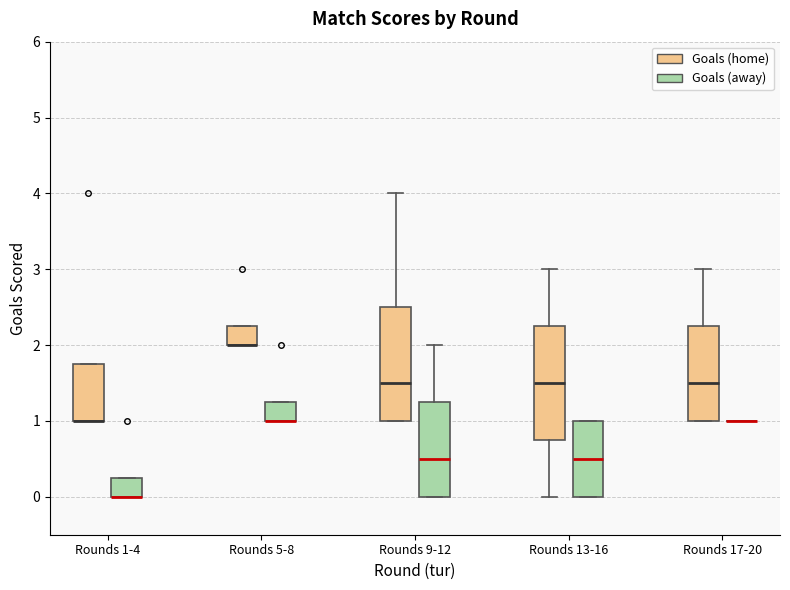

Reading left to right, read every box against the y-axis: the position of its median line, the range the box covers, and the ends of its whiskers. The values are not printed on the chart, so give them approximately, as read against the axis.

Rounds 1-4 (Goals (home)): median 1.0 (drawn on the box's lower edge), box 1.0 to 1.8, whiskers 1.0 to 1.8
Rounds 1-4 (Goals (away)): median 0.0 (drawn on the box's lower edge), box 0.0 to 0.3, whiskers 0.0 to 0.3
Rounds 5-8 (Goals (home)): median 2.0 (drawn on the box's lower edge), box 2.0 to 2.3, whiskers 2.0 to 2.3
Rounds 5-8 (Goals (away)): median 1.0 (drawn on the box's lower edge), box 1.0 to 1.3, whiskers 1.0 to 1.3
Rounds 9-12 (Goals (home)): median 1.5, box 1.0 to 2.5, whiskers 1.0 to 4.0
Rounds 9-12 (Goals (away)): median 0.5, box 0.0 to 1.3, whiskers 0.0 to 2.0
Rounds 13-16 (Goals (home)): median 1.5, box 0.8 to 2.3, whiskers 0.0 to 3.0
Rounds 13-16 (Goals (away)): median 0.5, box 0.0 to 1.0, whiskers 0.0 to 1.0
Rounds 17-20 (Goals (home)): median 1.5, box 1.0 to 2.3, whiskers 1.0 to 3.0
Rounds 17-20 (Goals (away)): box collapsed to a line at 1.0, whiskers 1.0 to 1.0